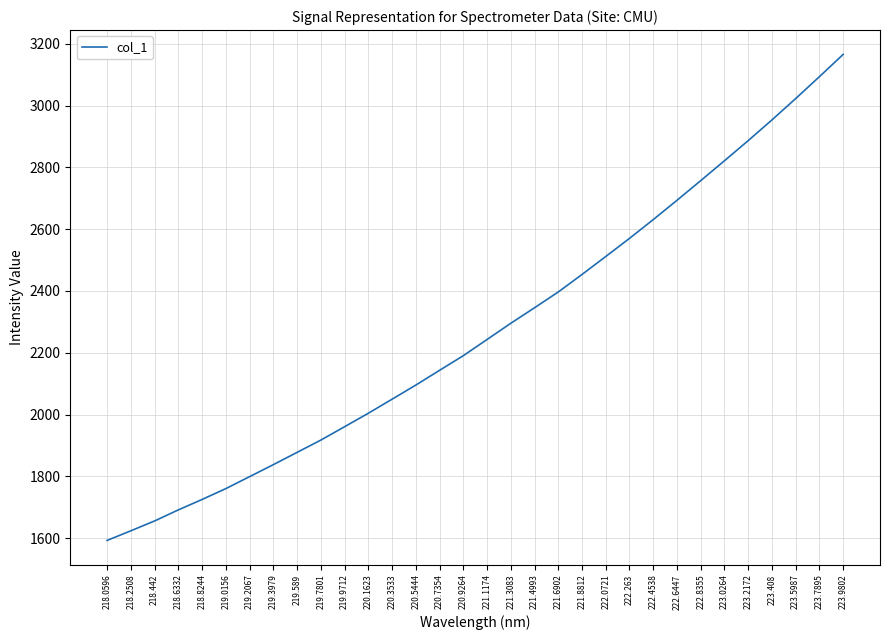

What is the minimum value shown in the chart?

1592.5